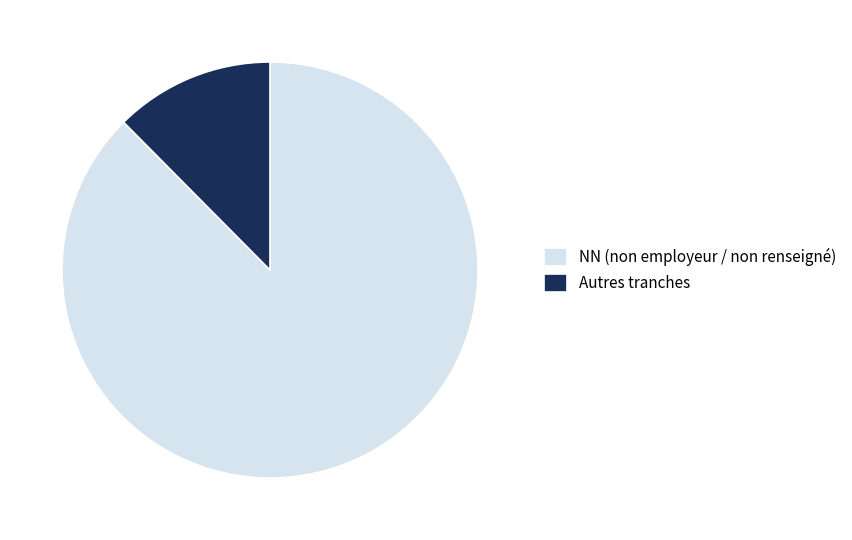

Is it true that NN (non employeur / non renseigné) is 88% of the pie?

True